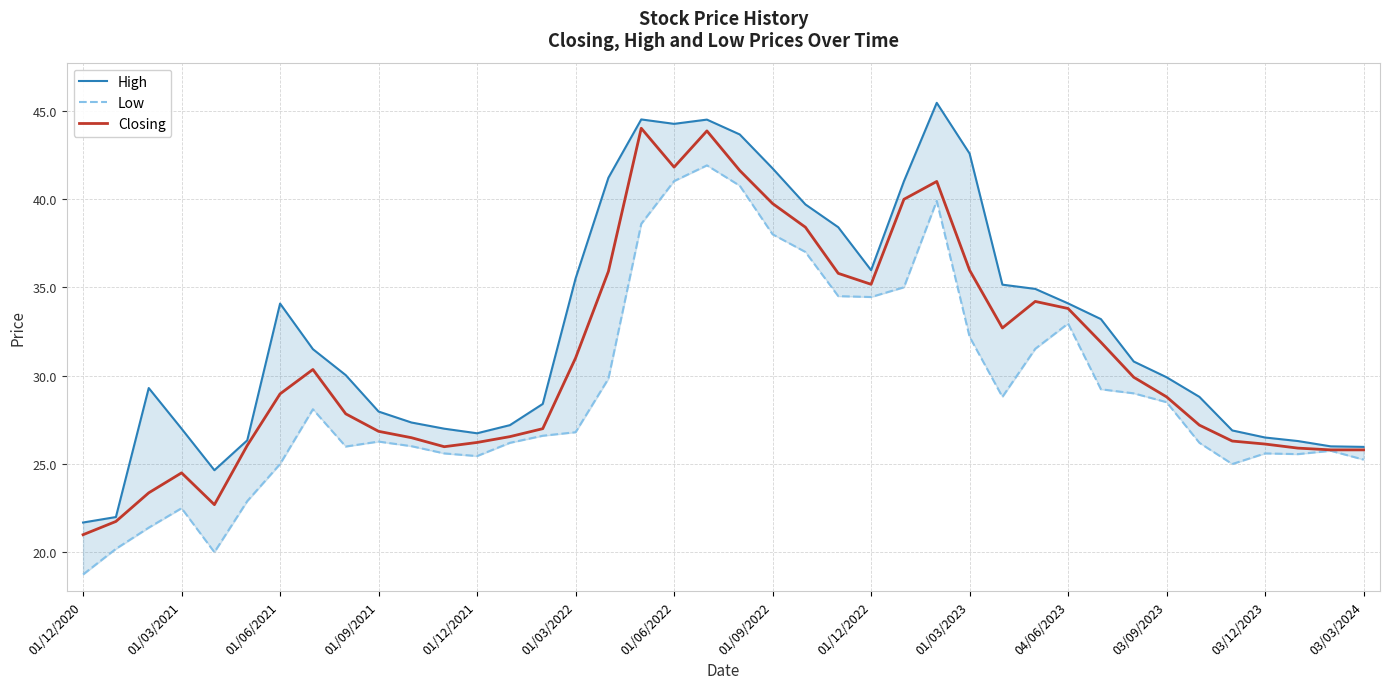

What is the value of the Closing point at the 12th from the left?

26.0